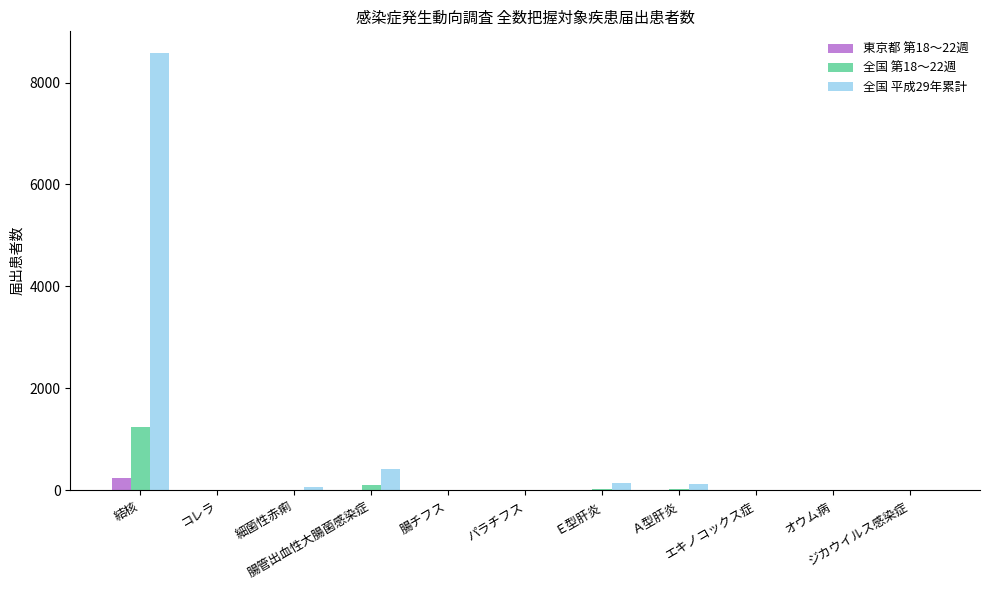

Which series has the largest total across all categories?

全国 平成29年累計